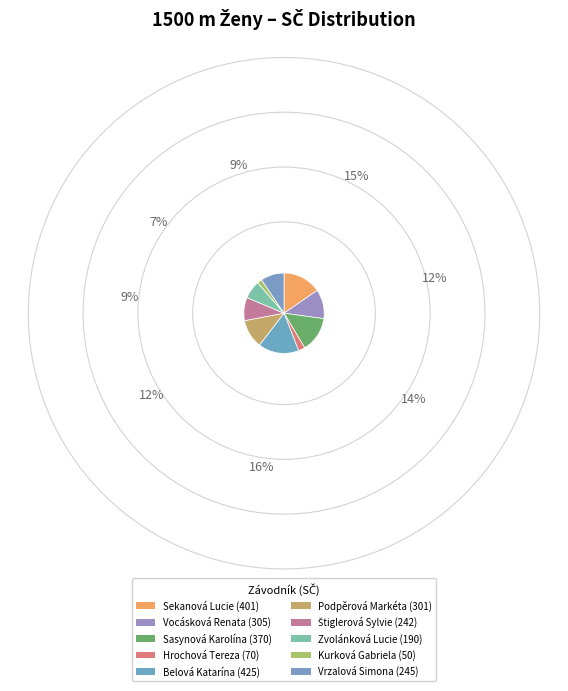

Does Sekanová Lucie account for over 50% of the chart?

No